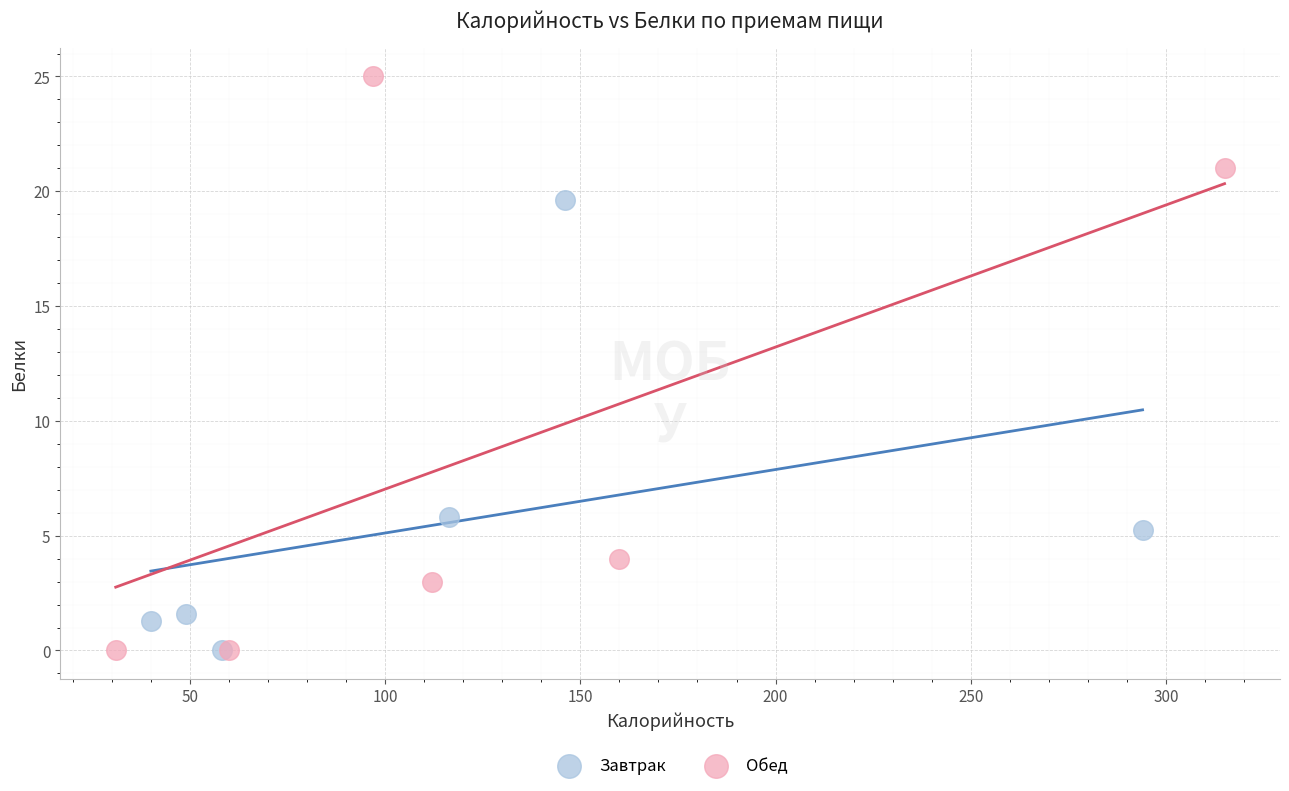

Which series has the largest Y range (max minus min)?

Обед